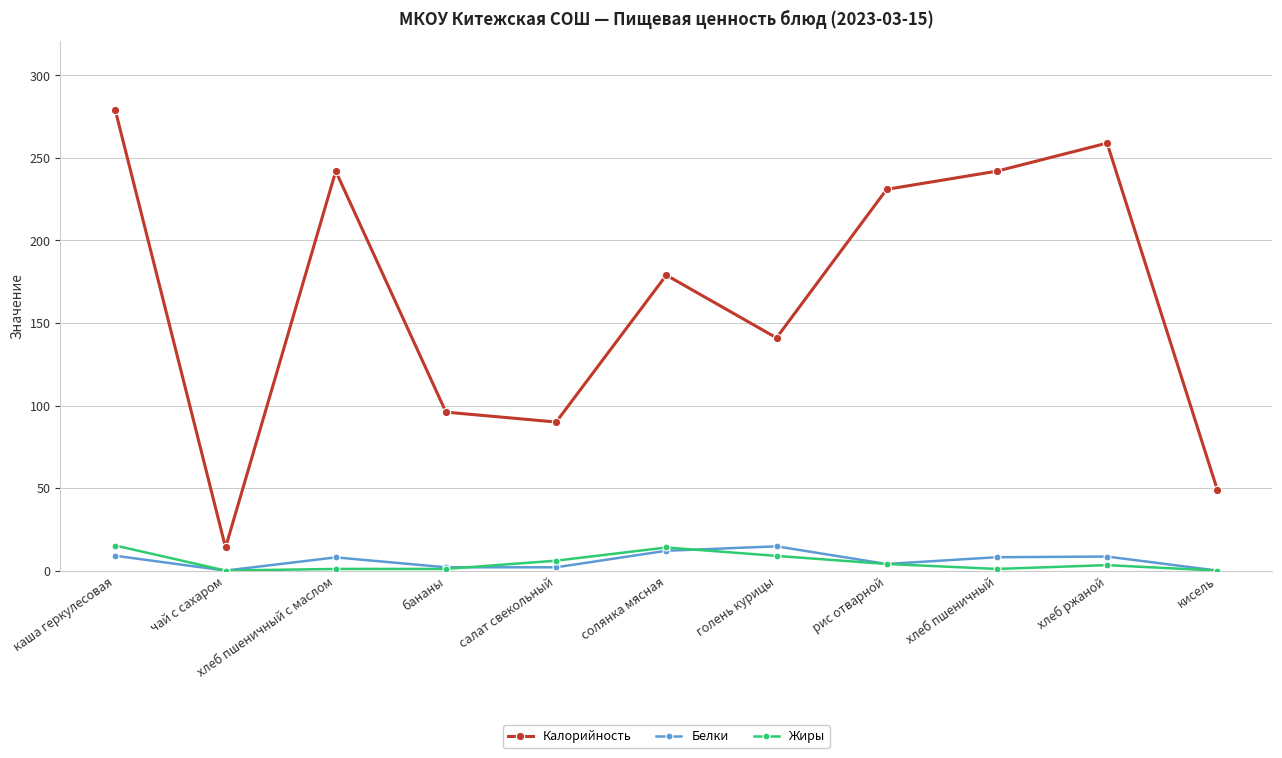

The value of Жиры at хлеб пшеничный с маслом is 1.0. True or false?

True